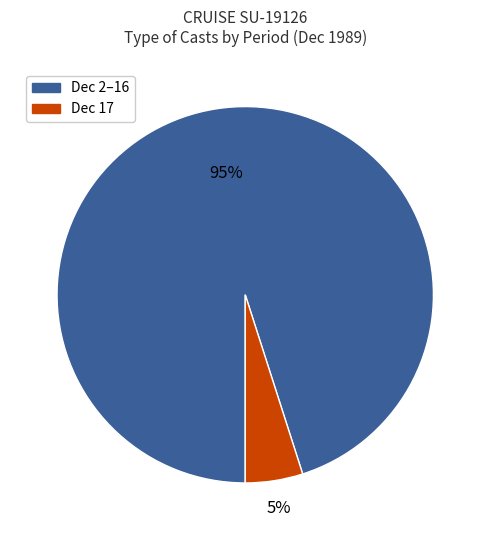

To the nearest percent, what portion does Dec 2–16 represent?

95%